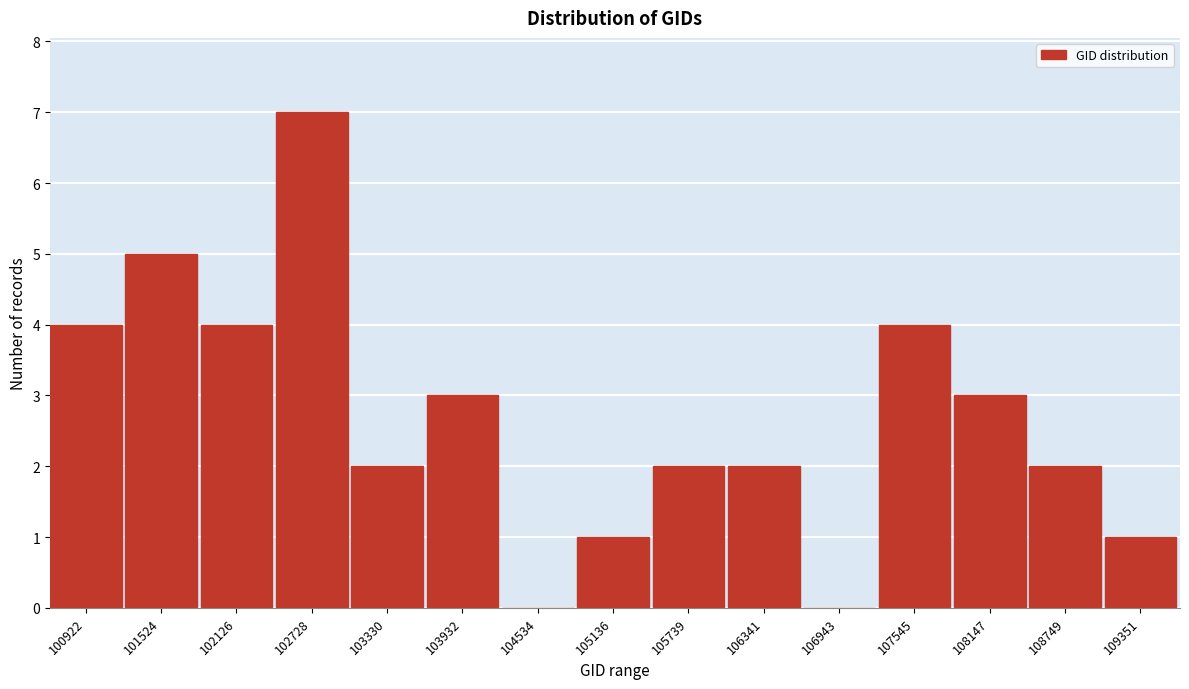

Reading left to right, extract all data points from this chart.

100922=4	101524=5	102126=4	102728=7	103330=2	103932=3	104534=0	105136=1	105739=2	106341=2	106943=0	107545=4	108147=3	108749=2	109351=1